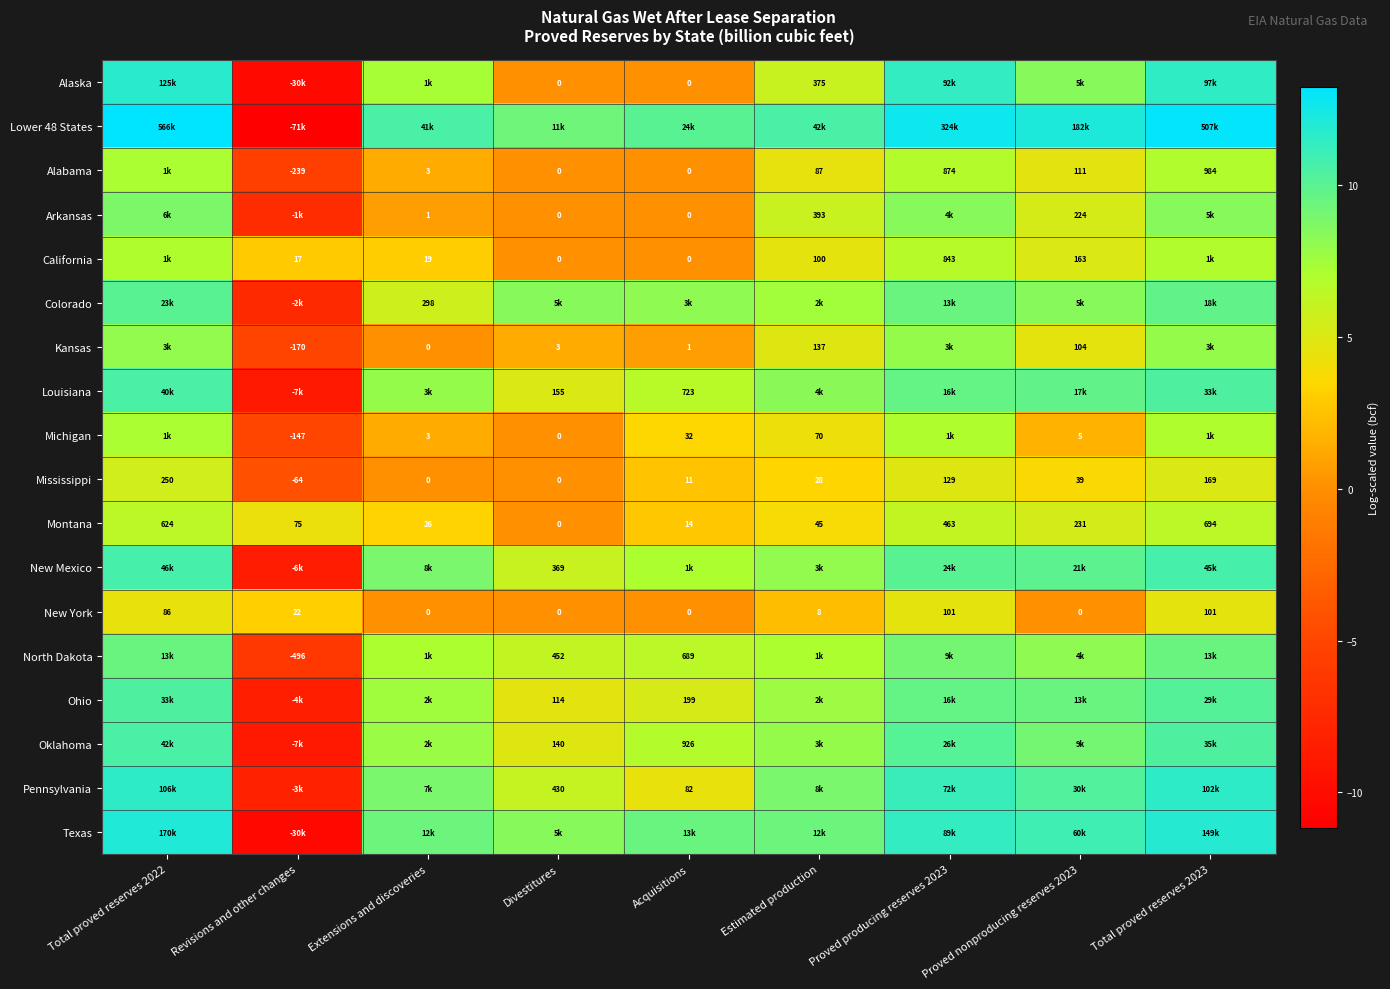

What is the maximum value shown in the chart?

13.2